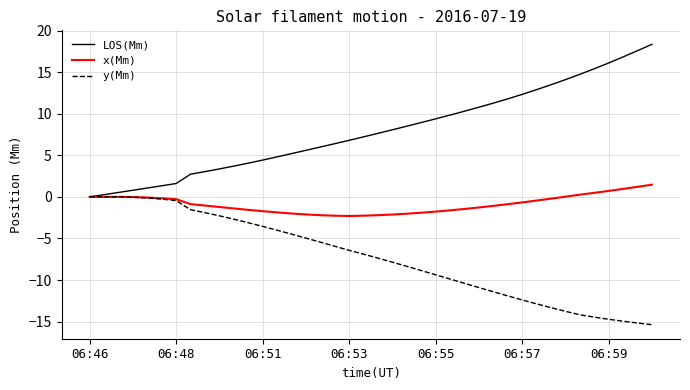

Which series has the largest total across all categories?

LOS(Mm)